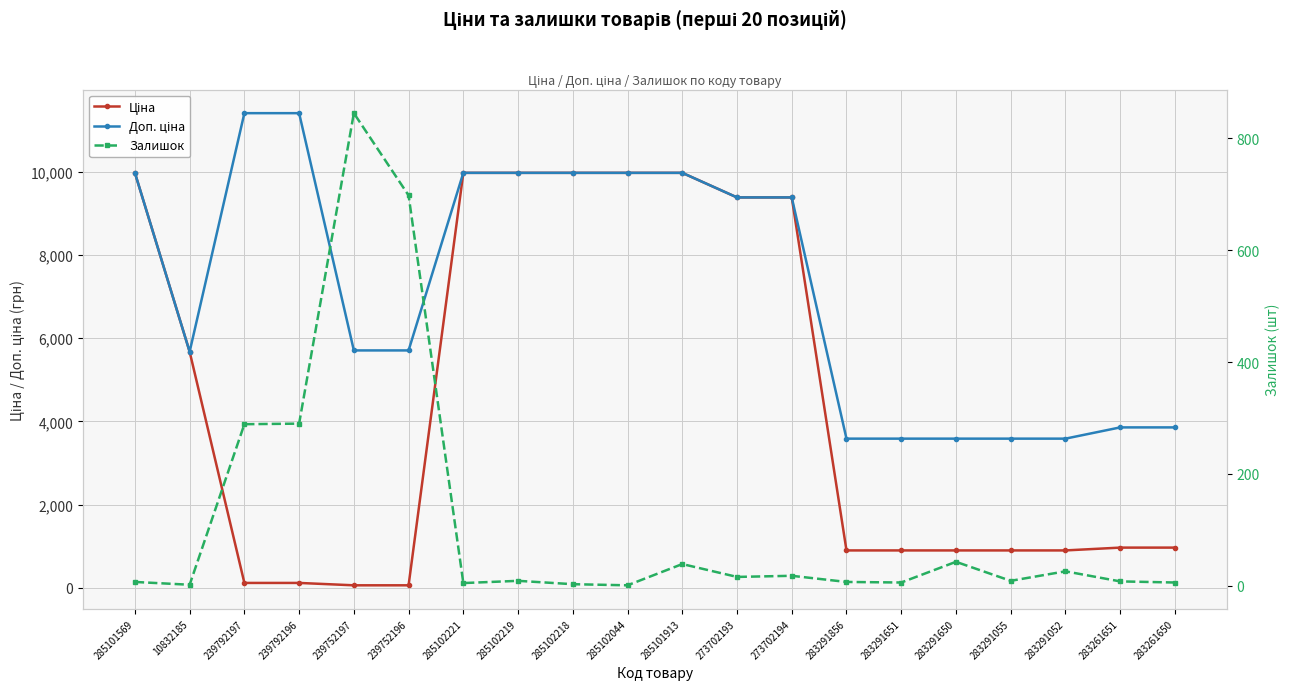

Reading left to right, extract all data points from this chart.

Ціна: 285101569=9975.0	10832185=5673.8	239792197=114.1	239792196=114.1	239752197=57.0	239752196=57.0	285102221=9975.0	285102219=9975.0	285102218=9975.0	285102044=9975.0	285101913=9975.0	273702193=9384.0	273702194=9384.0	283291856=895.9	283291651=895.9	283291650=895.9	283291055=895.9	283291052=895.9	283261651=963.5	283261650=963.5
Доп. ціна: 285101569=9975.0	10832185=5673.8	239792197=11410.0	239792196=11410.0	239752197=5705.0	239752196=5705.0	285102221=9975.0	285102219=9975.0	285102218=9975.0	285102044=9975.0	285101913=9975.0	273702193=9384.0	273702194=9384.0	283291856=3583.6	283291651=3583.6	283291650=3583.6	283291055=3583.6	283291052=3583.6	283261651=3854.0	283261650=3854.0
Залишок: 285101569=7.0	10832185=2.0	239792197=289.0	239792196=290.0	239752197=845.0	239752196=698.0	285102221=5.0	285102219=9.0	285102218=3.0	285102044=1.0	285101913=39.0	273702193=16.0	273702194=18.0	283291856=7.0	283291651=6.0	283291650=43.0	283291055=9.0	283291052=26.0	283261651=8.0	283261650=6.0